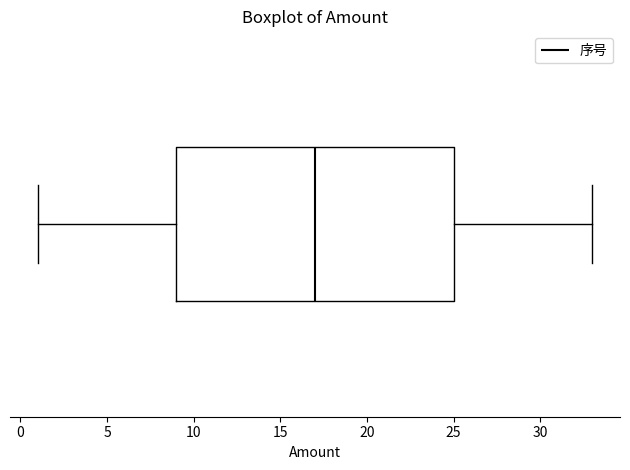

Read this box plot against the x-axis: the position of the median line, the range covered by the box, and the ends of both whiskers. The values are not printed on the chart, so give them approximately, as read against the axis.

median 17, box 9 to 25, whiskers 1 to 33